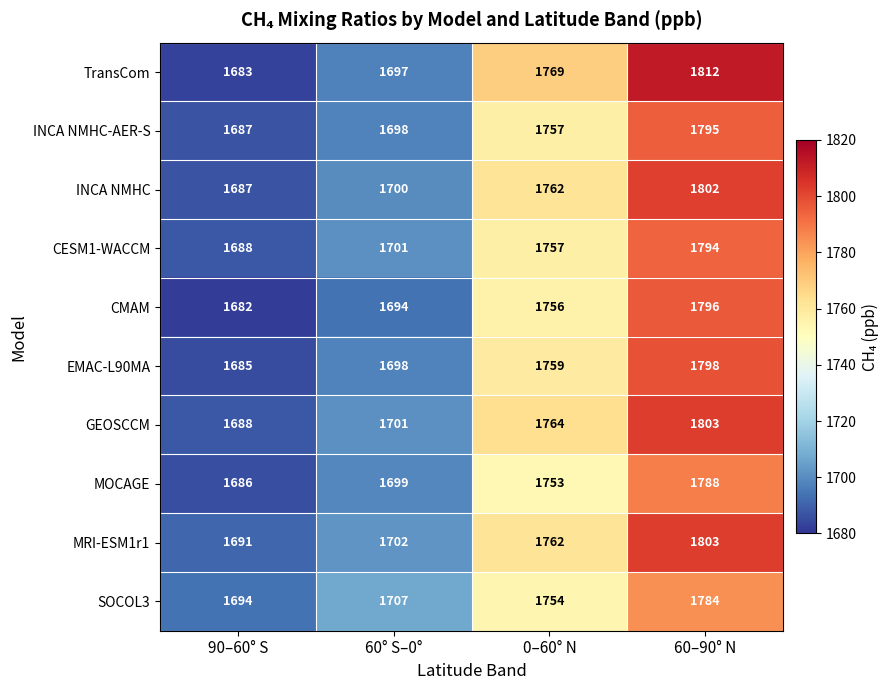

How many SOCOL3 values are between 1707 and 1784?

3